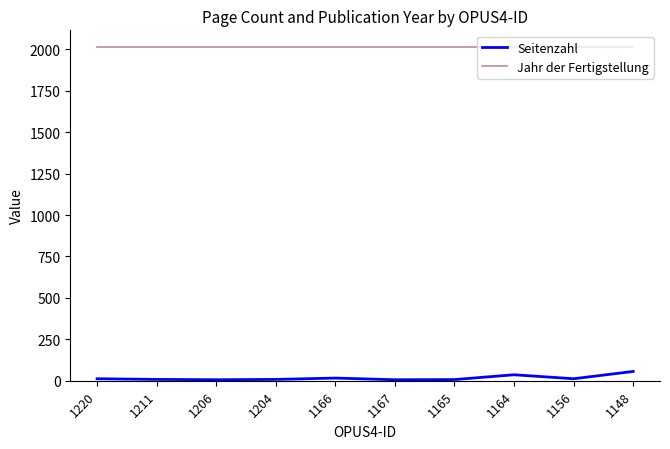

Is it true that Jahr der Fertigstellung equals 2014 at 1165?

True